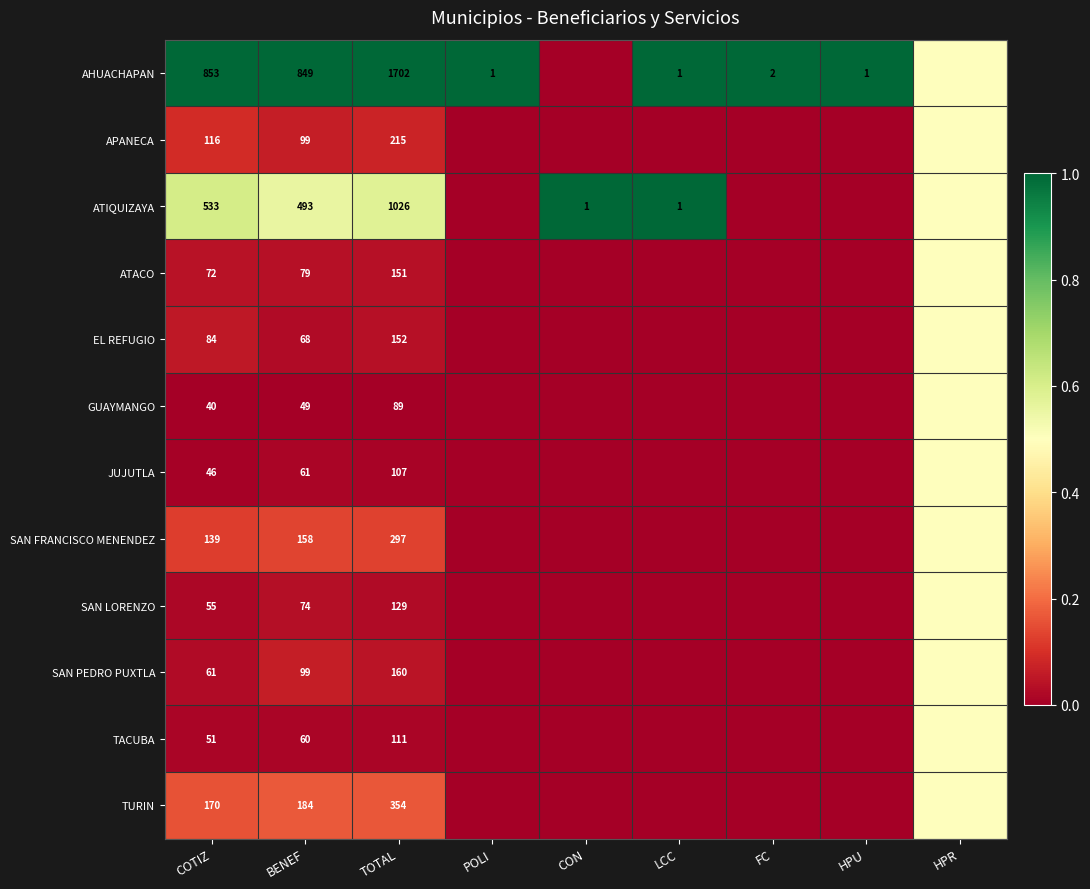

The value of JUJUTLA at COTIZ is 46.0. True or false?

True